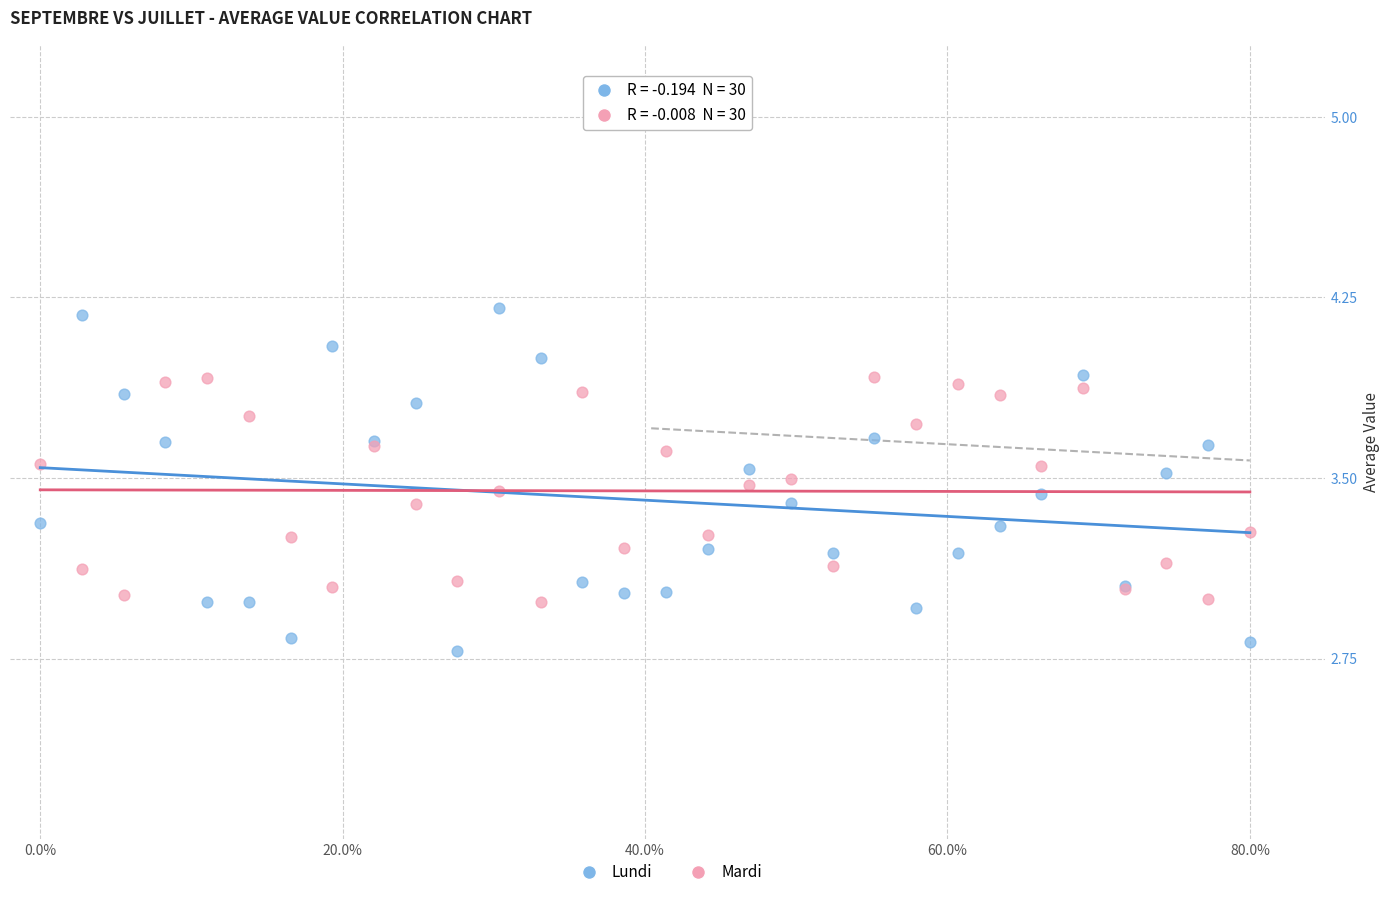

Which series contains the lowest Y value?

Lundi